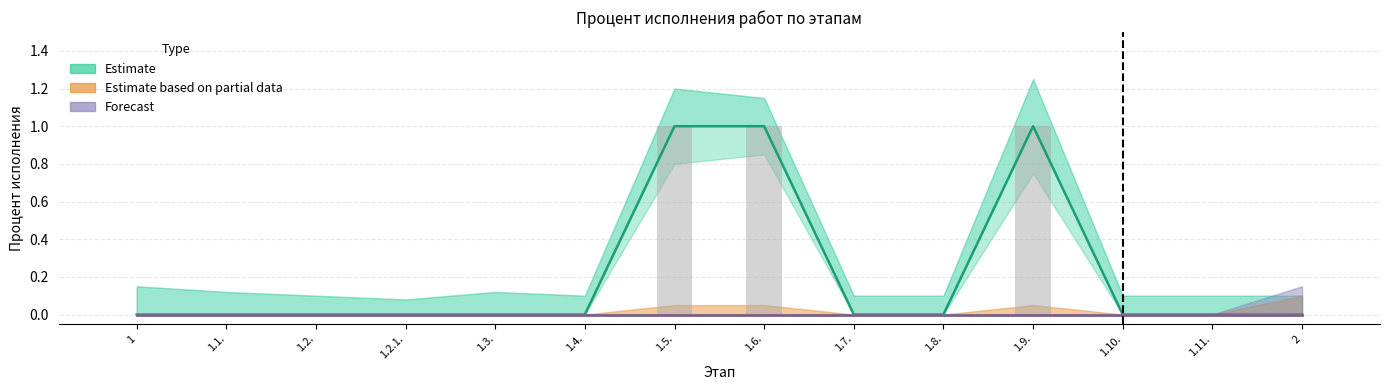

At which label is Estimate based on partial data closest to 0?

1